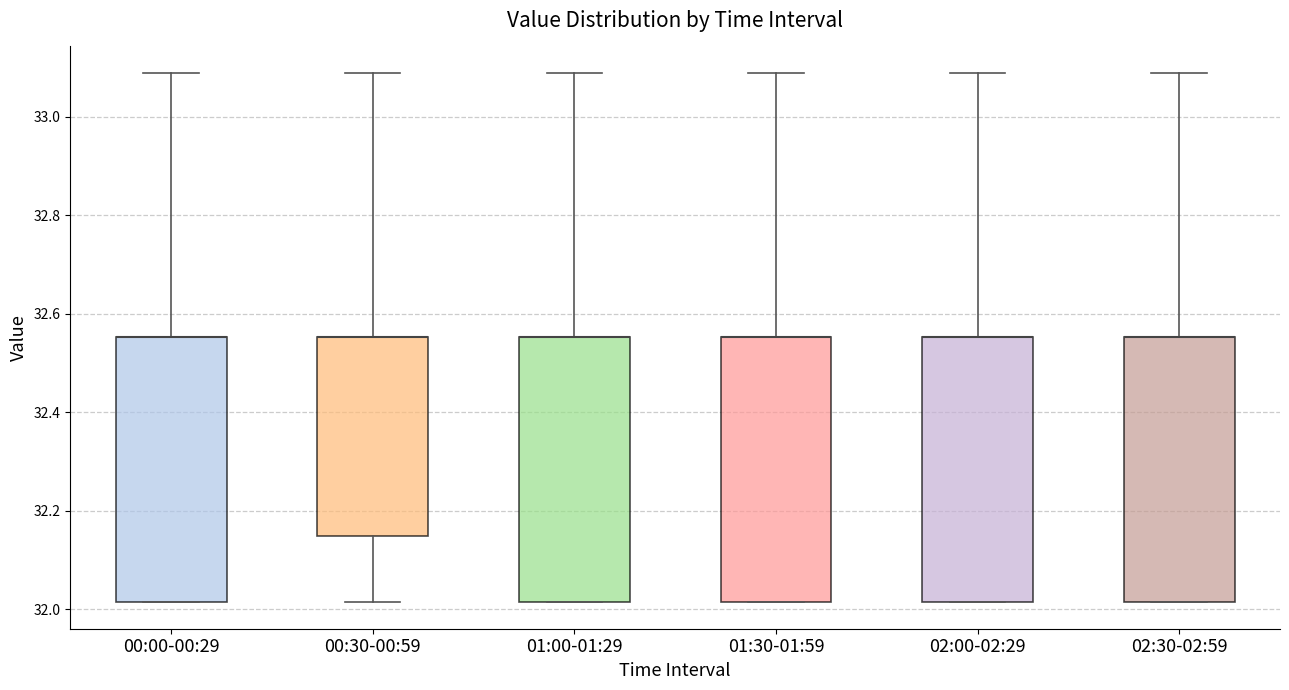

Where is the lower edge of the box for 02:30-02:59 on the y-axis? The values are not printed on the chart, so give them approximately, as read against the axis.

32.02